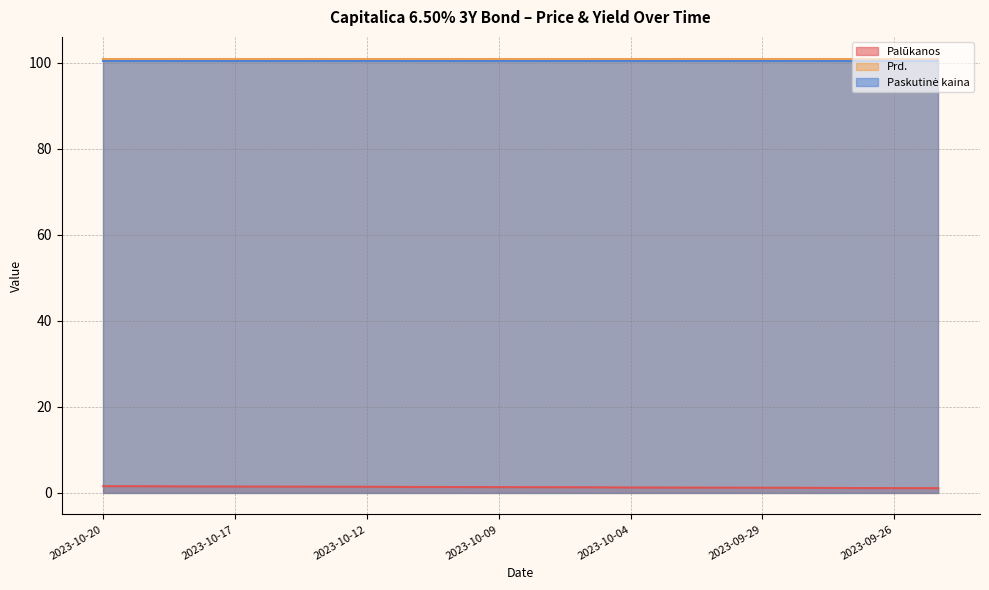

Where is Paskutinė kaina nearest to the value 100?

2023-10-20